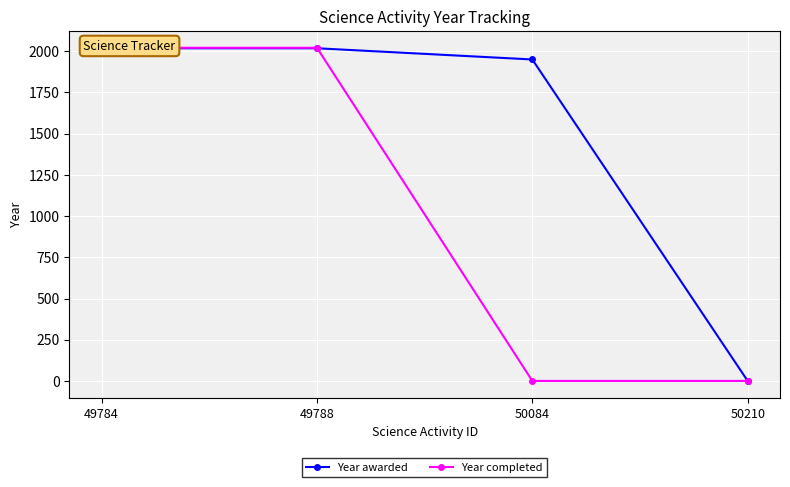

After their last crossing, which series has the higher values: Year completed or Year awarded?

Year awarded